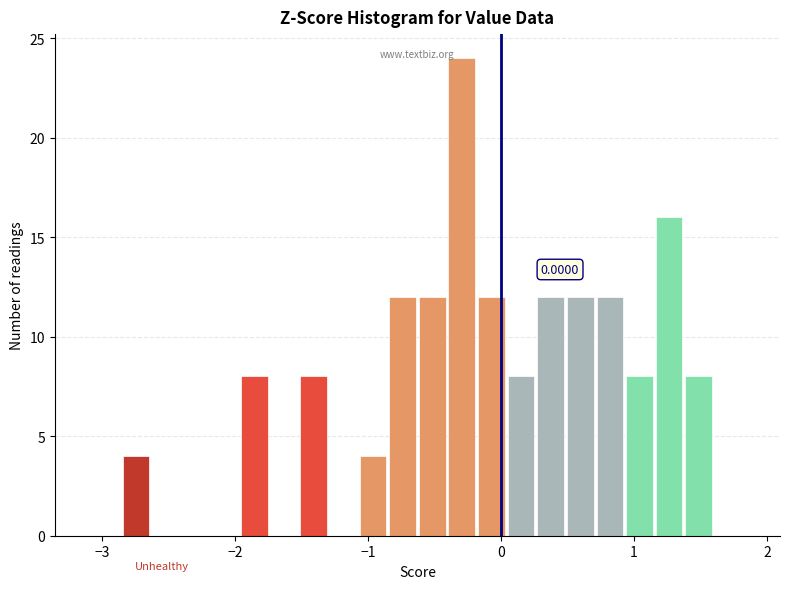

Around what value on the x-axis is the tallest bar? Give the approximate position of its centre, as read against the axis.

-0.3